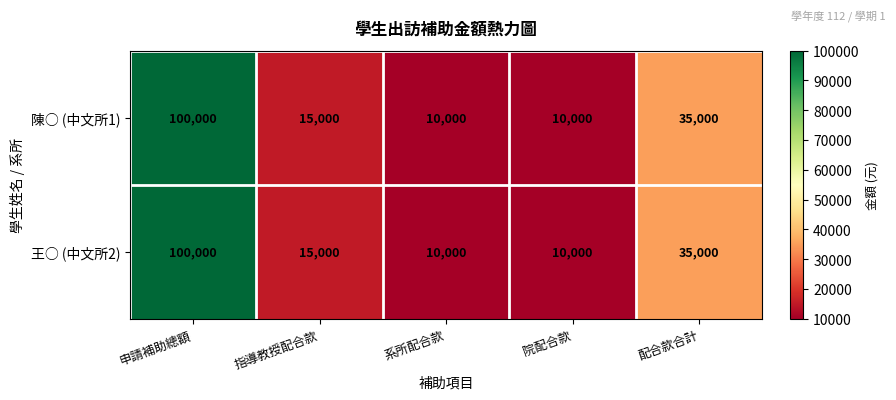

Where is 陳○ (中文所1) nearest to the value 55000?

配合款合計